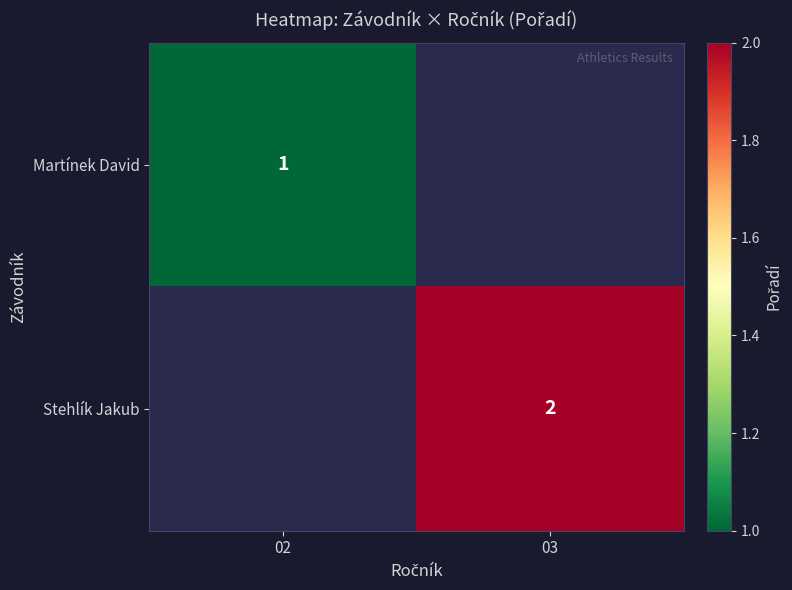

The Martínek David series shows 0 at 02. True or false?

False